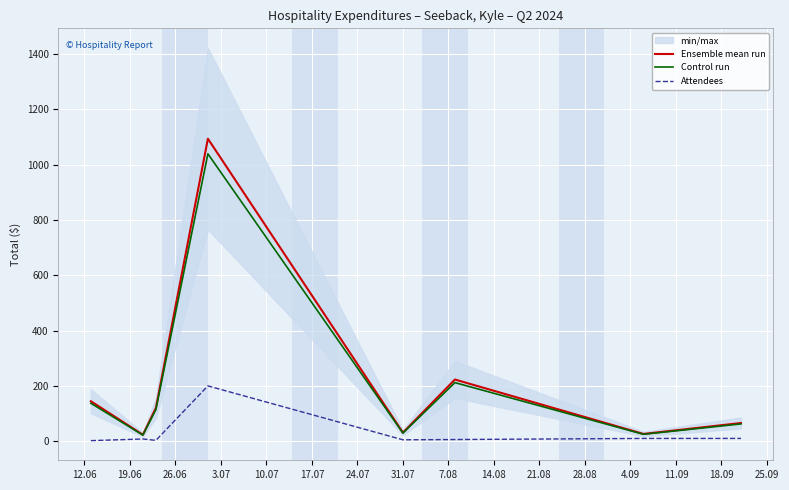

True or false: Attendees and Ensemble mean run cross at least once.

False